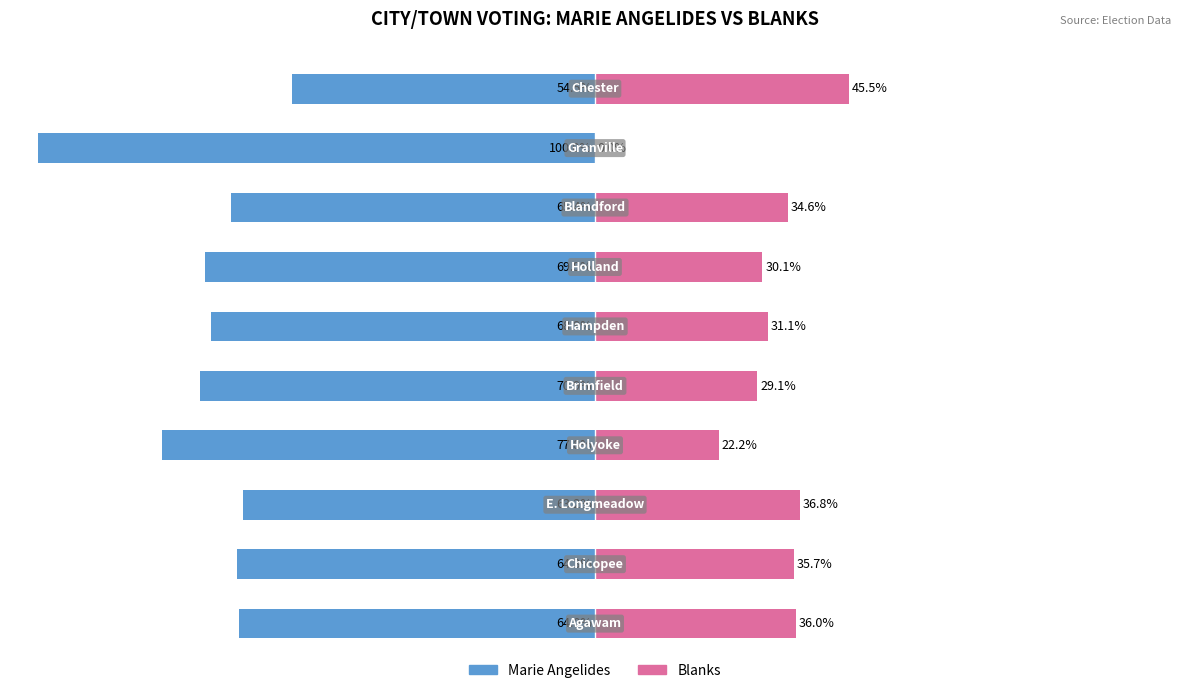

Count the number of data series in this chart.

2